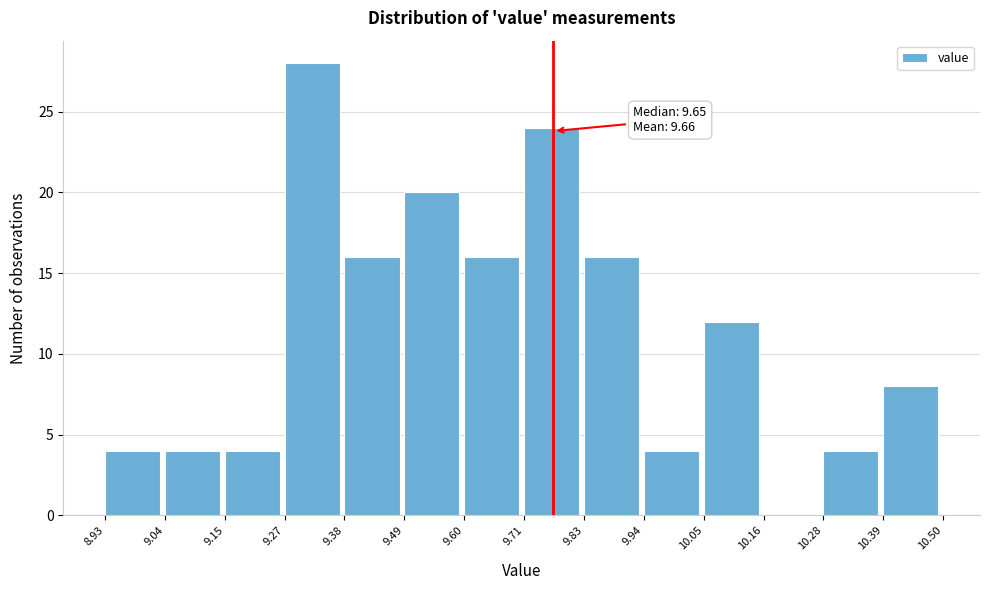

Over which range of the x-axis is the bar tallest?

9.27 to 9.38